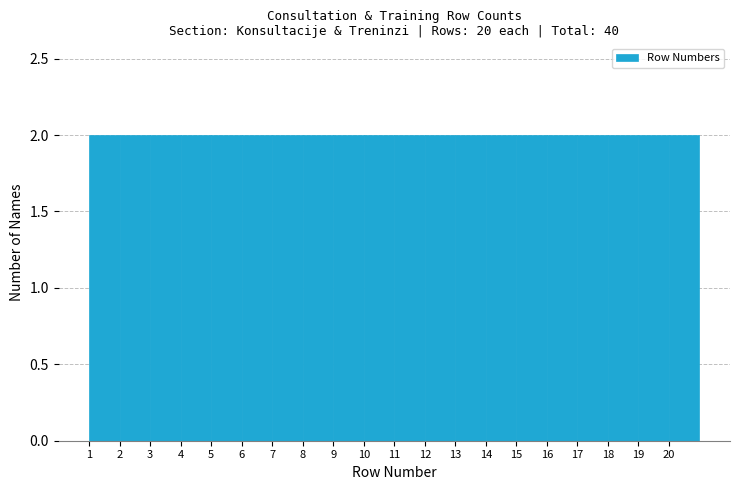

How tall is the bar that spans 13 to 14 on the x-axis? The values are not printed on the chart, so give them approximately, as read against the axis.

2